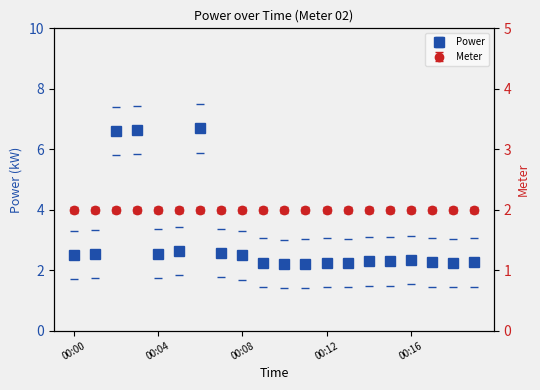

How many lines are shown in the chart?

1